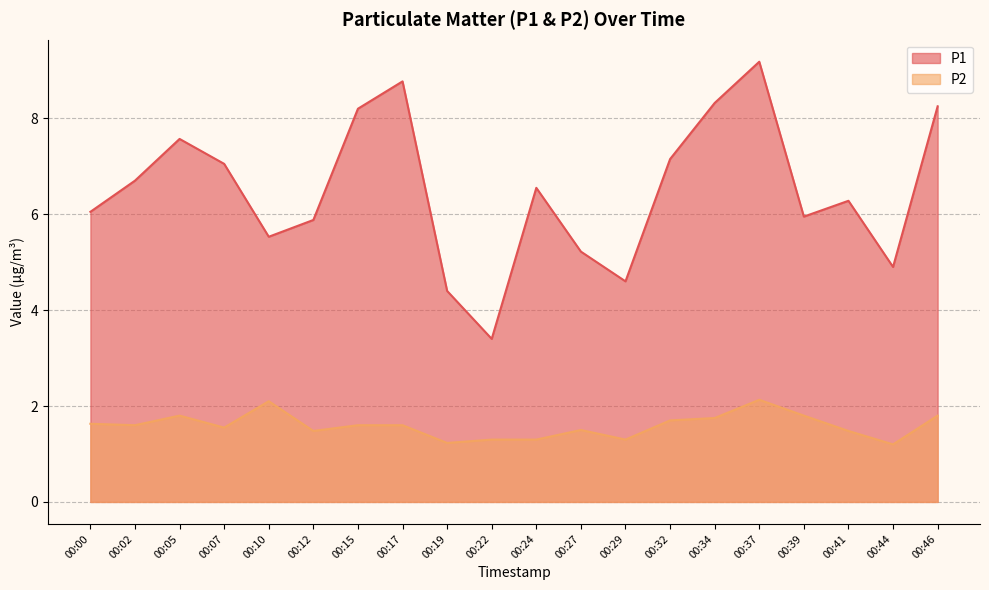

How many values in the P1 series are below 6?

8